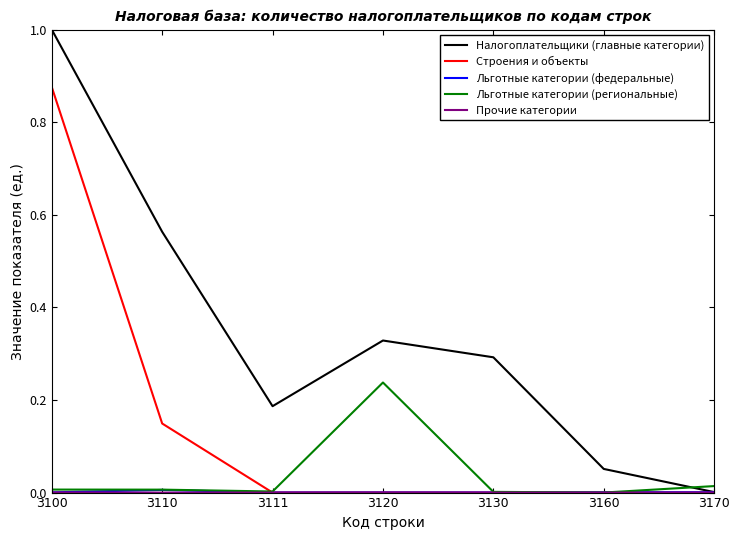

Which series has the largest range (max minus min)?

Налогоплательщики (главные категории)